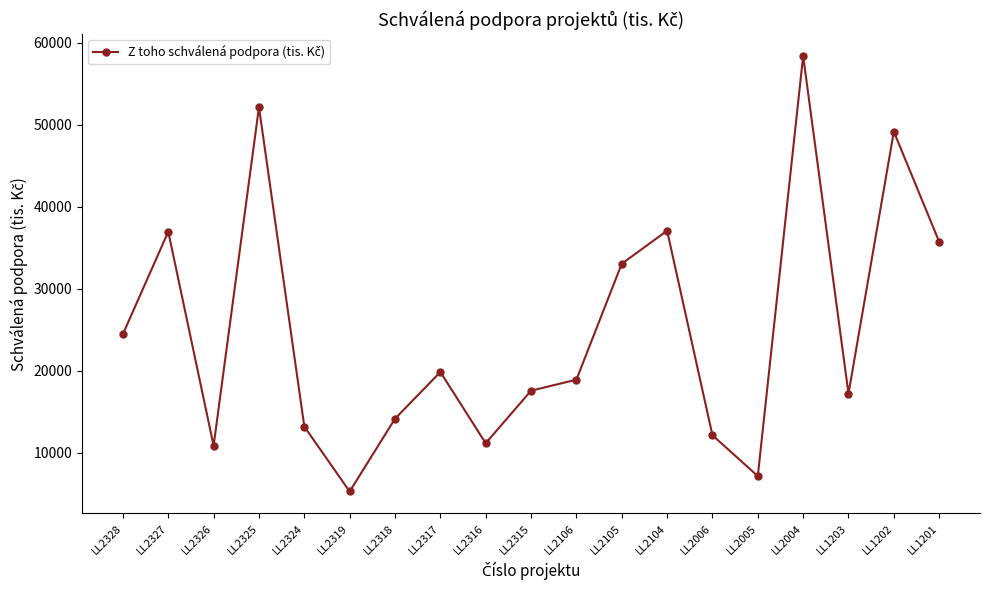

True or false: the data shows 52130 at LL2325.

True